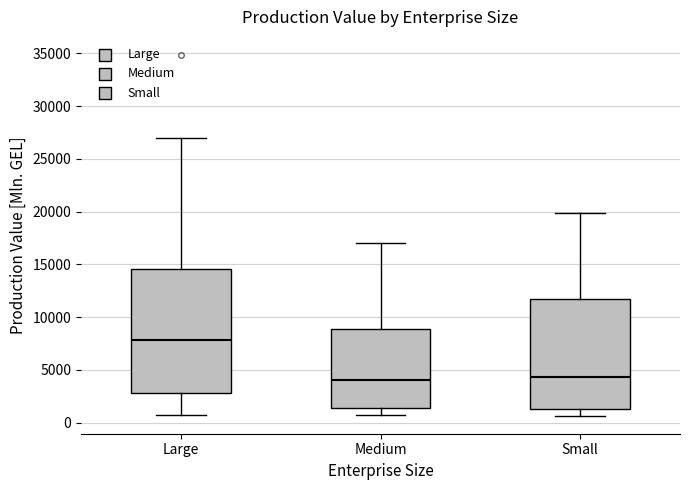

Reading left to right, read every box against the y-axis: the position of its median line, the range the box covers, and the ends of its whiskers. The values are not printed on the chart, so give them approximately, as read against the axis.

Large: median 8000, box 3000 to 14500, whiskers 500 to 27000
Medium: median 4000, box 1500 to 9000, whiskers 500 to 17000
Small: median 4500, box 1500 to 12000, whiskers 500 to 20000